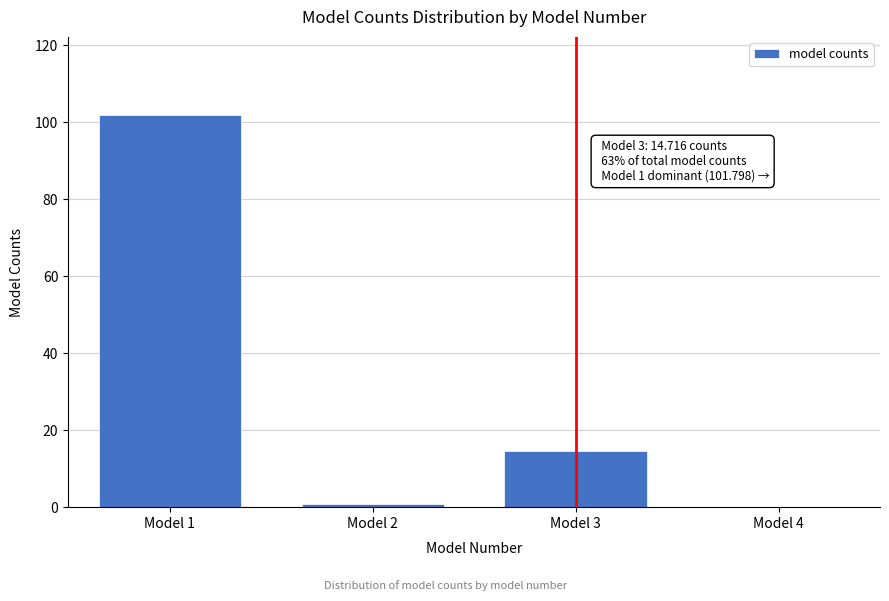

Reading right to left, transcribe all the data shown in this chart.

Model 4=0.0	Model 3=14.7	Model 2=0.9	Model 1=101.8